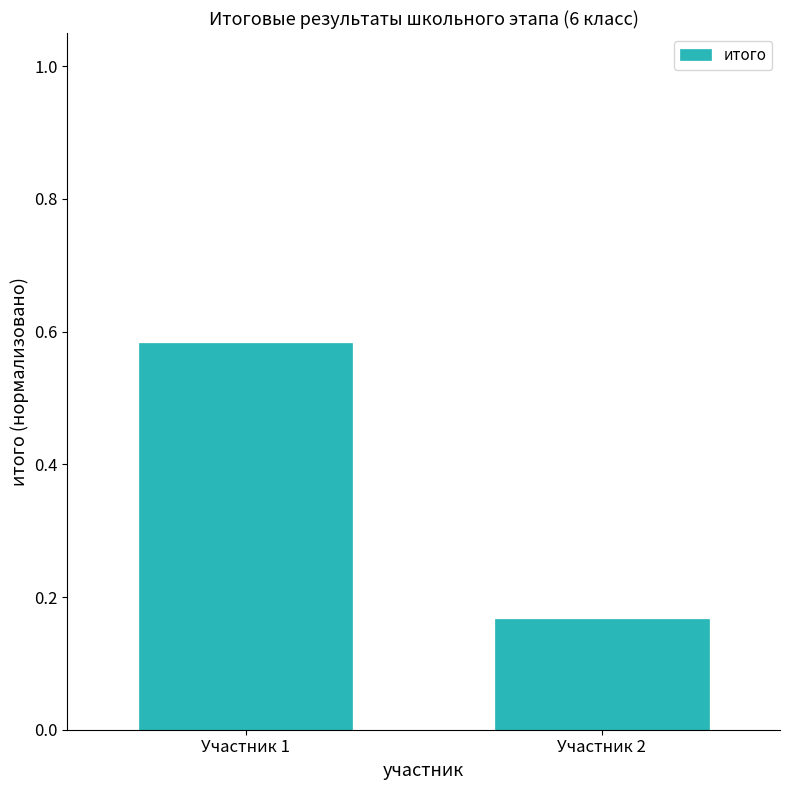

List the labels in order of value, smallest first.

Участник 2, Участник 1